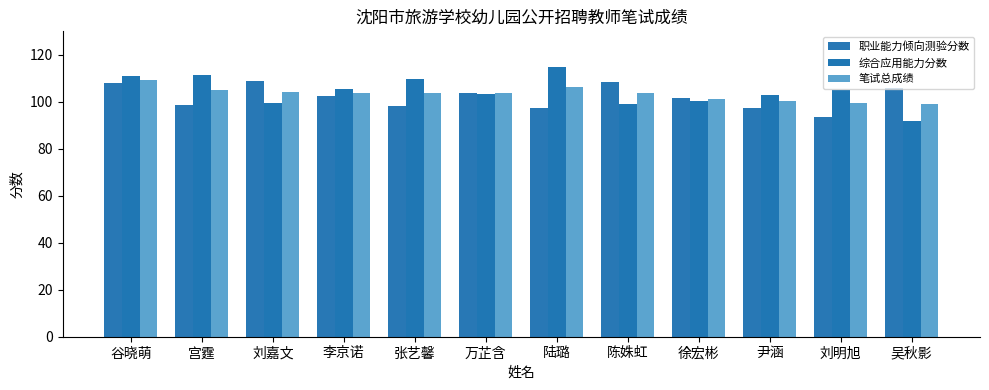

Where does the 职业能力倾向测验分数 series first go above 102?

谷晓萌